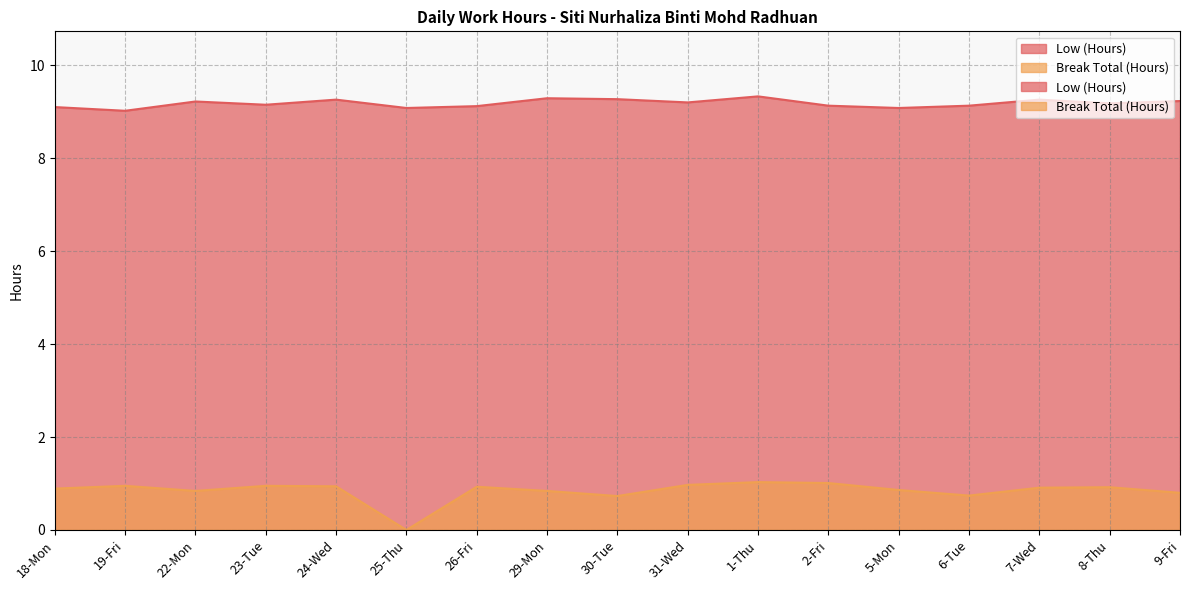

At 8-Thu, list the series in order from smallest to largest.

Break Total (Hours), Low (Hours)